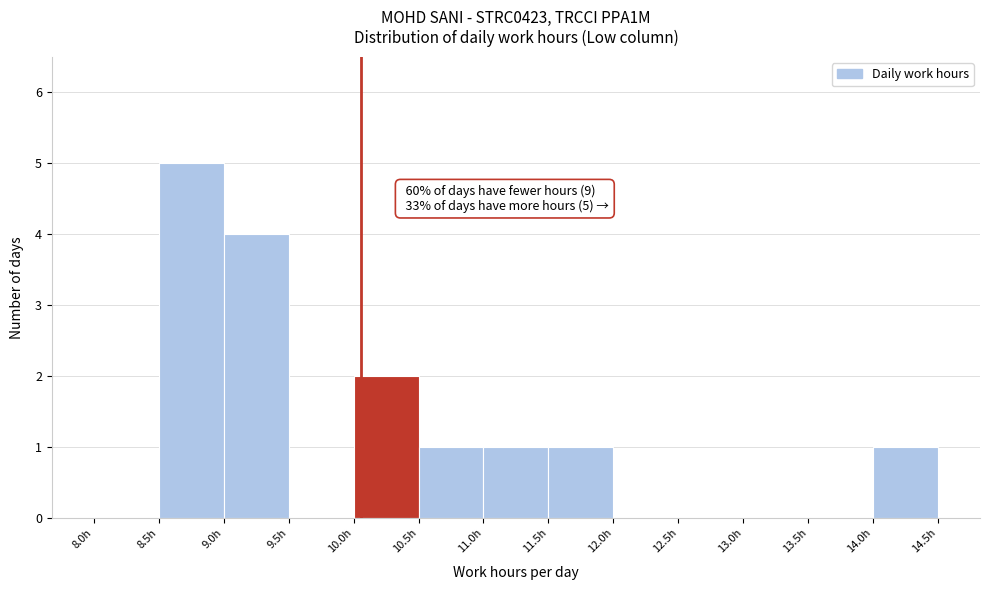

Which range on the x-axis has the tallest bar?

8.5 to 9.0